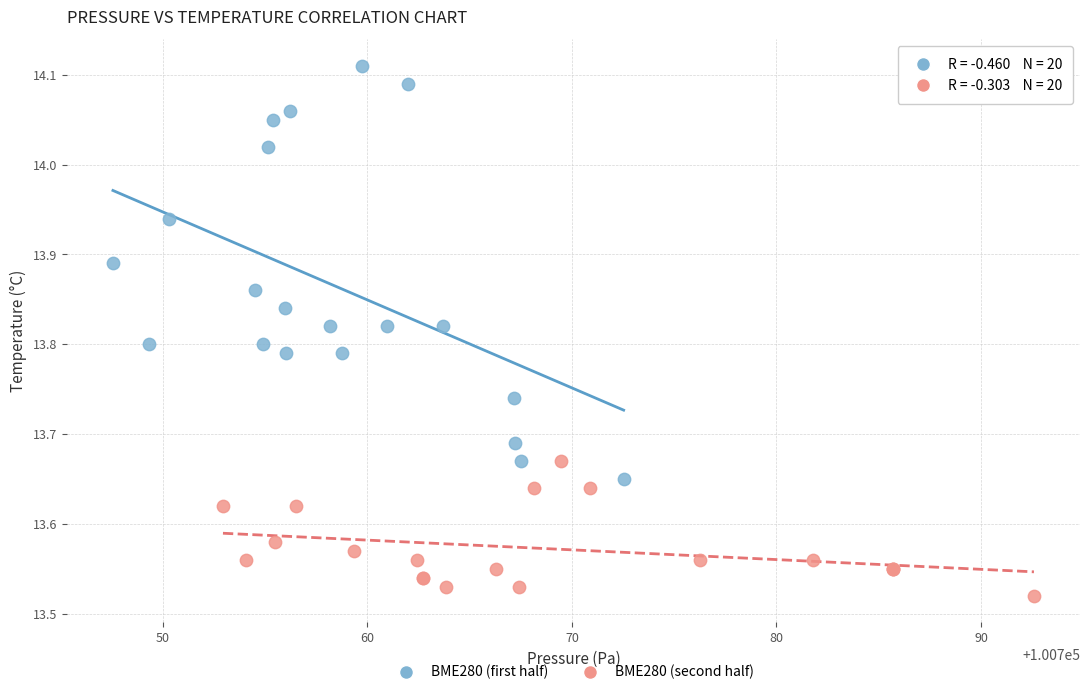

Which series reaches the minimum Y coordinate?

BME280 (second half)